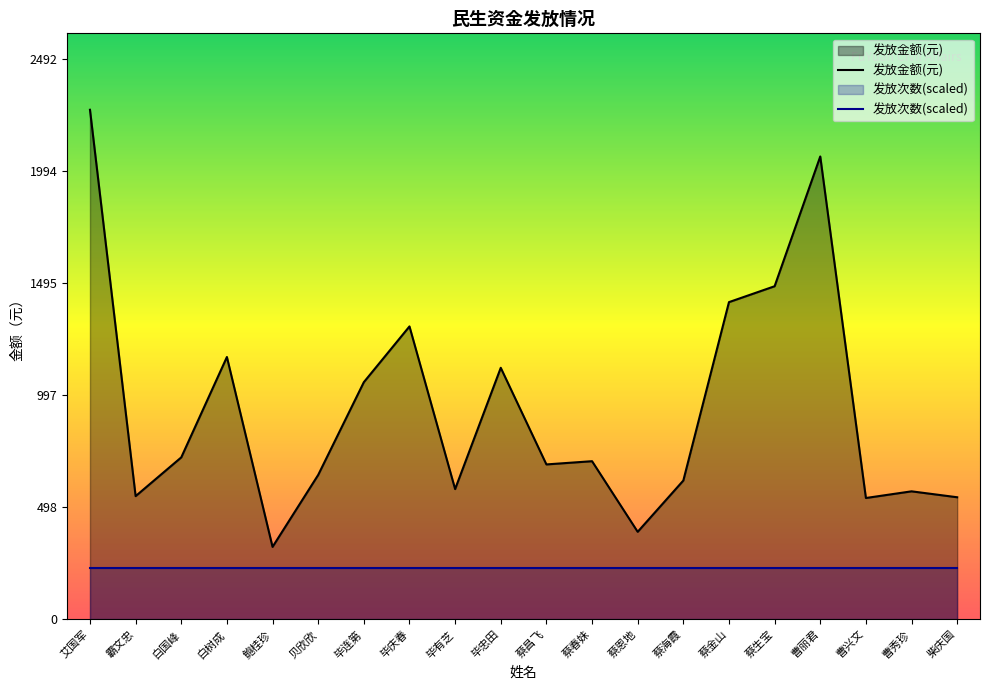

What is the value of the 18th point from the left?

539.7